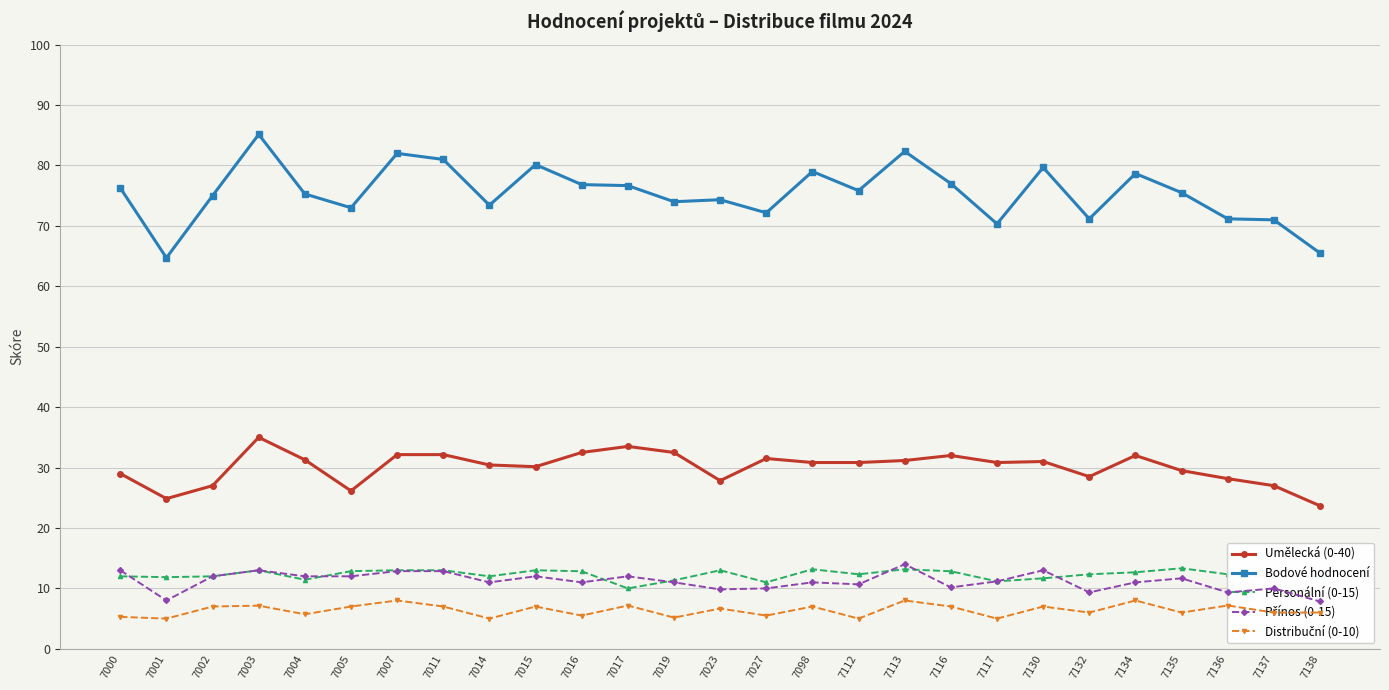

What is the difference between the maximum and minimum values in the Umělecká (0-40) series?

11.3